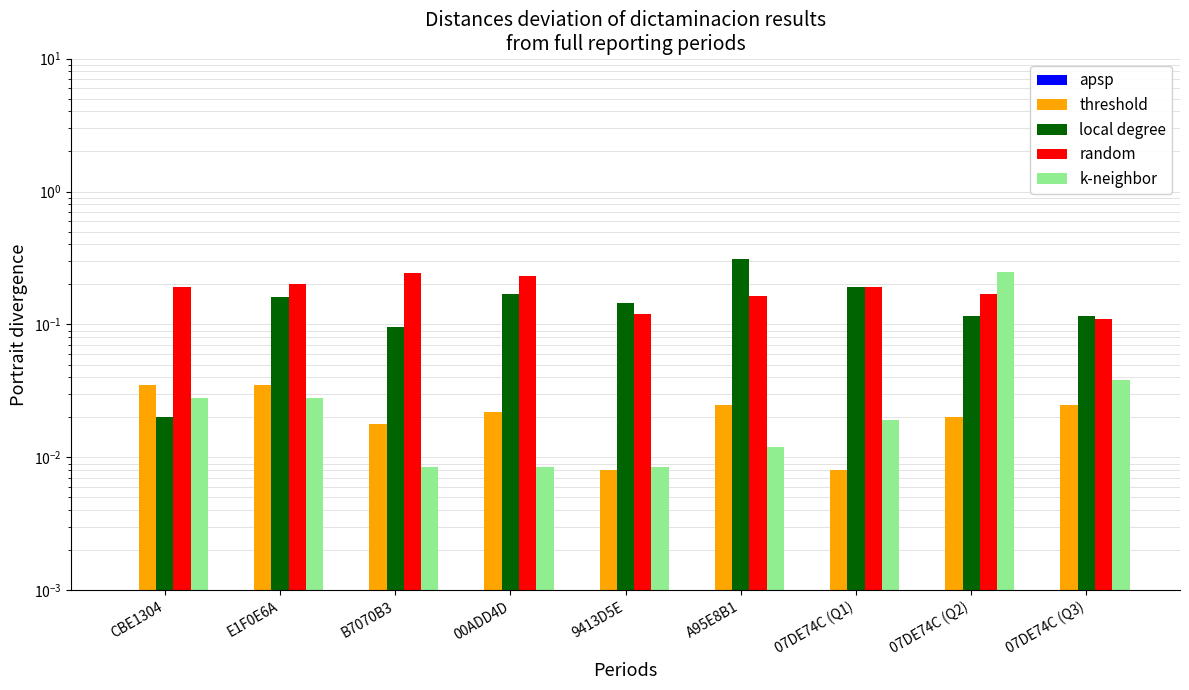

Which series has the largest range (max minus min)?

local degree